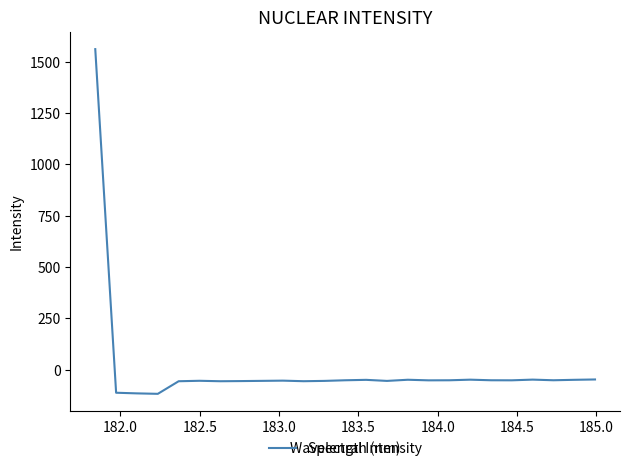

How many values exceed -52?

12